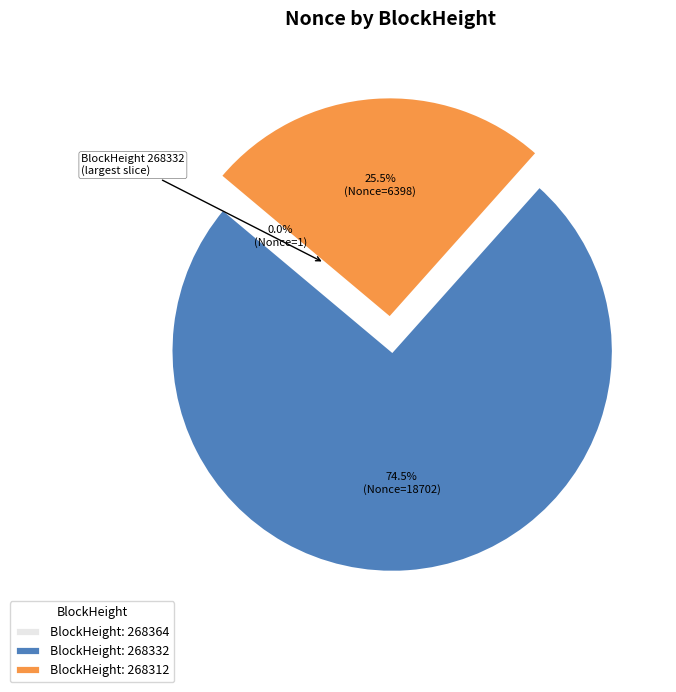

Does any single category account for the majority?

Yes